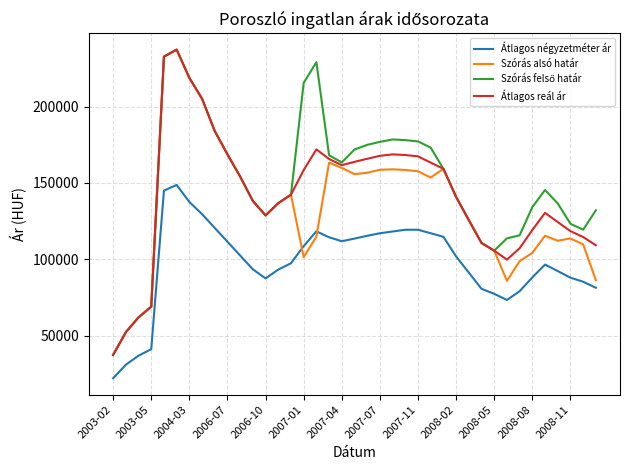

What is the minimum value shown in the chart?

22222